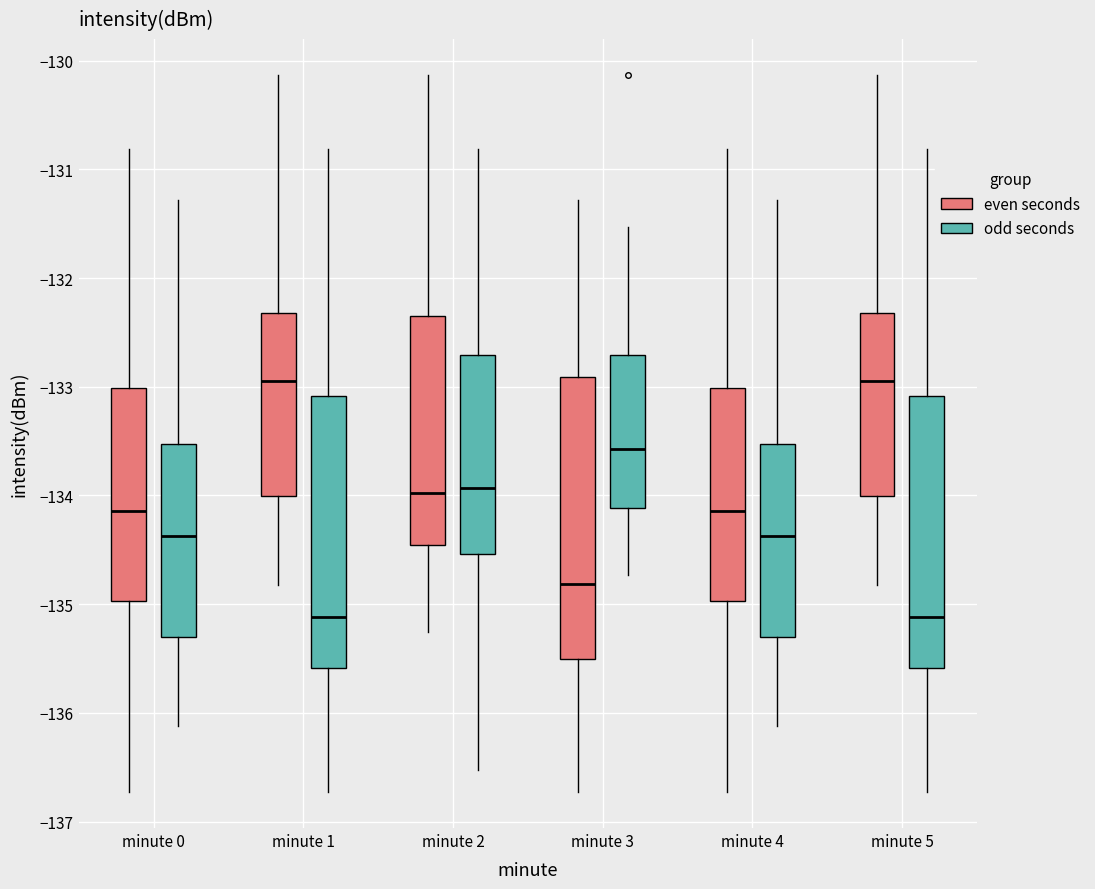

Reading left to right, read every box against the y-axis: the position of its median line, the range the box covers, and the ends of its whiskers. The values are not printed on the chart, so give them approximately, as read against the axis.

minute 0 (even seconds): median -134.1, box -135.0 to -133.0, whiskers -136.7 to -130.8
minute 0 (odd seconds): median -134.4, box -135.3 to -133.5, whiskers -136.1 to -131.3
minute 1 (even seconds): median -133.0, box -134.0 to -132.3, whiskers -134.8 to -130.1
minute 1 (odd seconds): median -135.1, box -135.6 to -133.1, whiskers -136.7 to -130.8
minute 2 (even seconds): median -134.0, box -134.5 to -132.3, whiskers -135.3 to -130.1
minute 2 (odd seconds): median -133.9, box -134.5 to -132.7, whiskers -136.5 to -130.8
minute 3 (even seconds): median -134.8, box -135.5 to -132.9, whiskers -136.7 to -131.3
minute 3 (odd seconds): median -133.6, box -134.1 to -132.7, whiskers -134.7 to -131.5
minute 4 (even seconds): median -134.1, box -135.0 to -133.0, whiskers -136.7 to -130.8
minute 4 (odd seconds): median -134.4, box -135.3 to -133.5, whiskers -136.1 to -131.3
minute 5 (even seconds): median -133.0, box -134.0 to -132.3, whiskers -134.8 to -130.1
minute 5 (odd seconds): median -135.1, box -135.6 to -133.1, whiskers -136.7 to -130.8